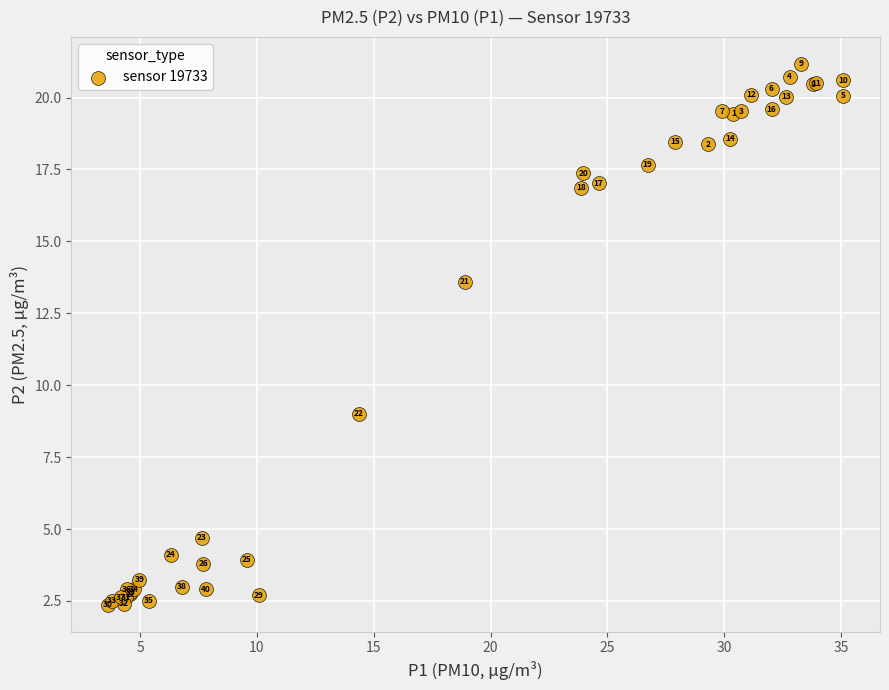

What Y value in the scatter plot is closest to 11?

9.0